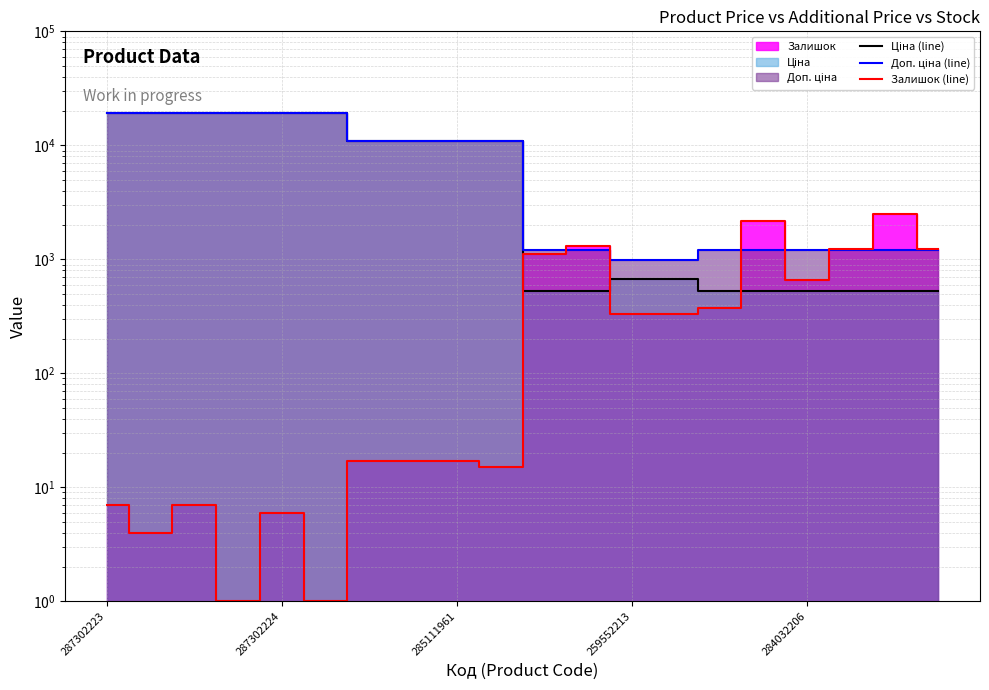

True or false: Ціна (line) and Доп. ціна (line) intersect in this chart.

False